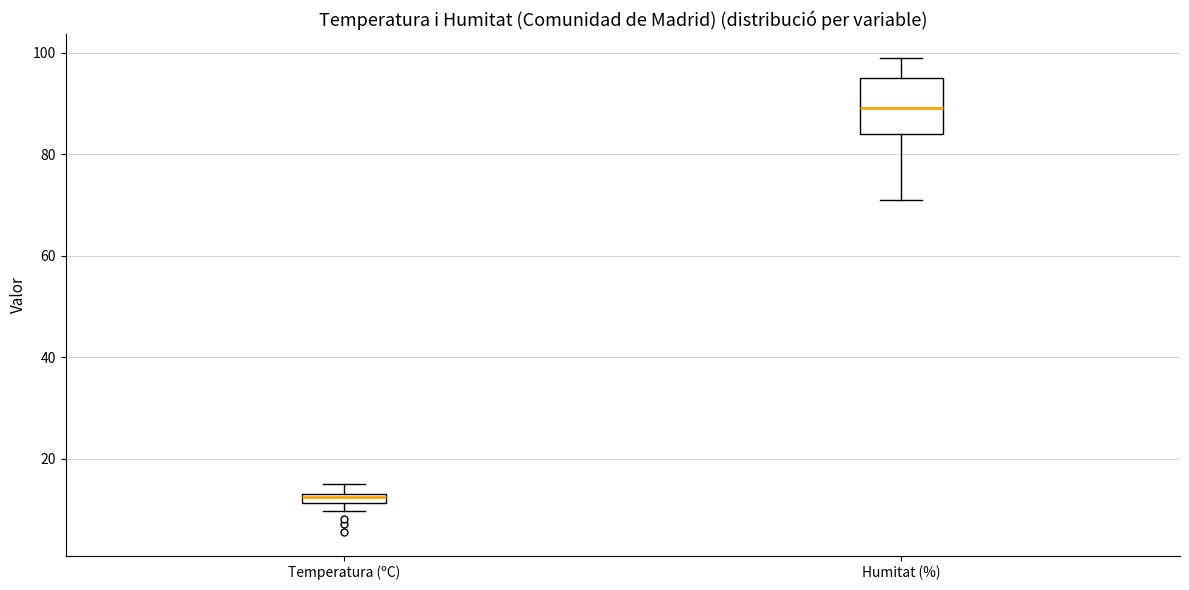

Where does the upper whisker of the box for Humitat (%) end on the y-axis? The values are not printed on the chart, so give them approximately, as read against the axis.

100